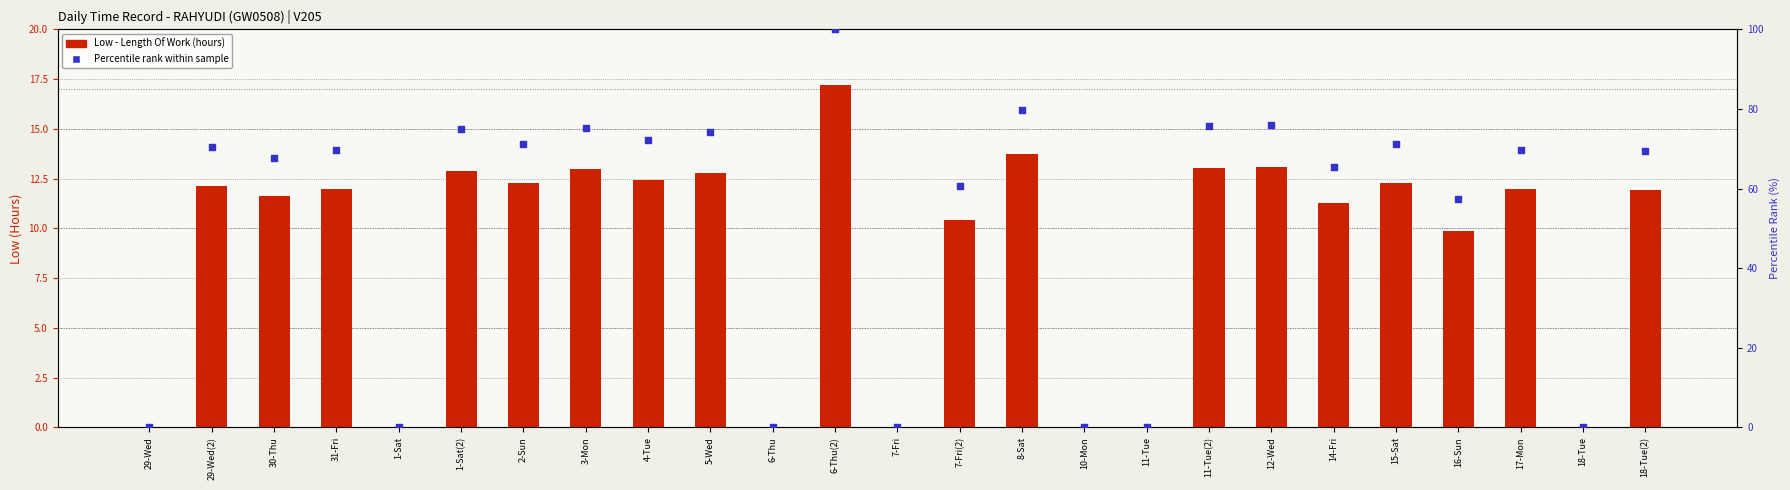

Which series reaches the maximum Y coordinate?

Percentile rank within sample